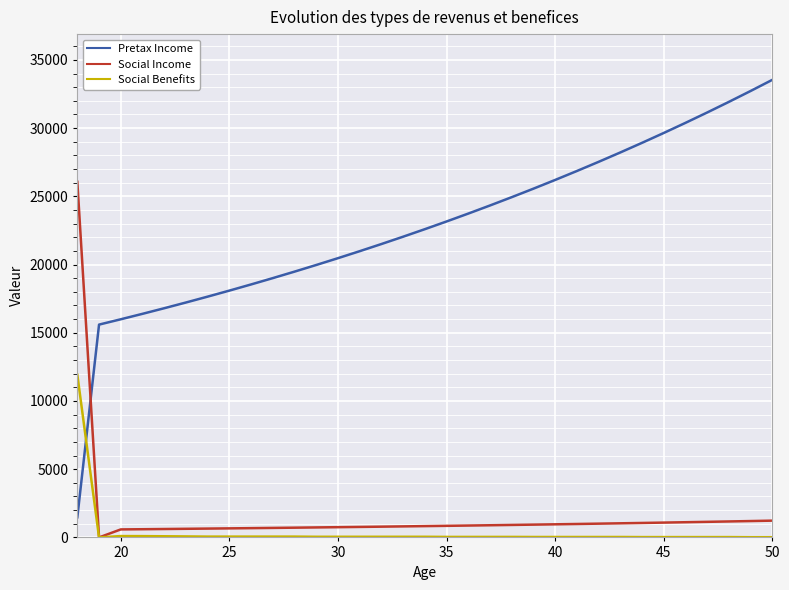

Which series has the largest total across all categories?

Pretax Income